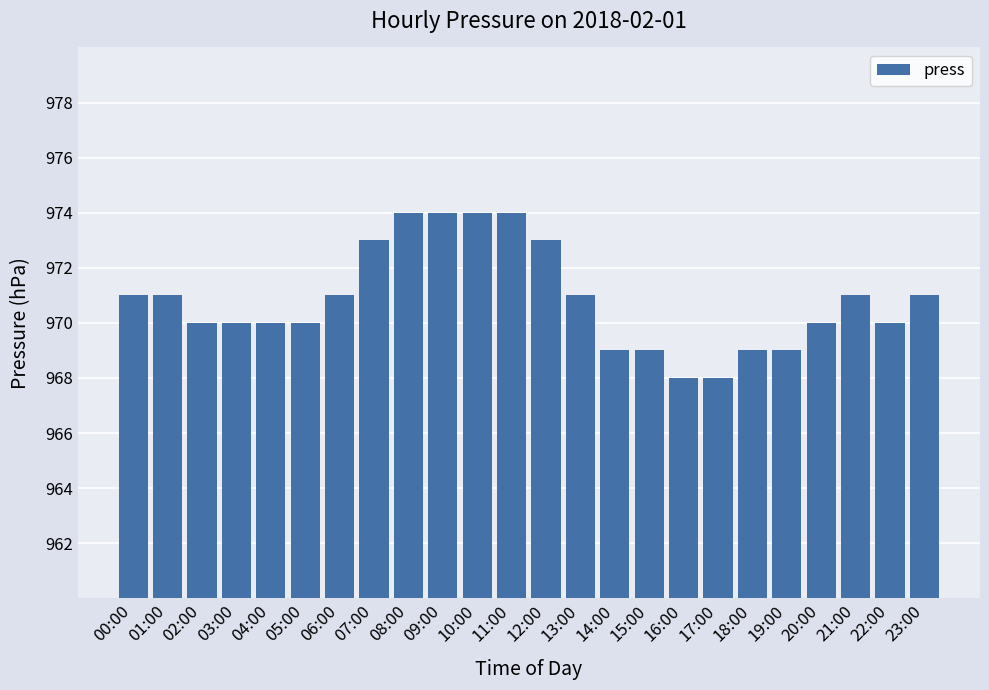

Which has a higher value, 21:00 or 08:00?

08:00